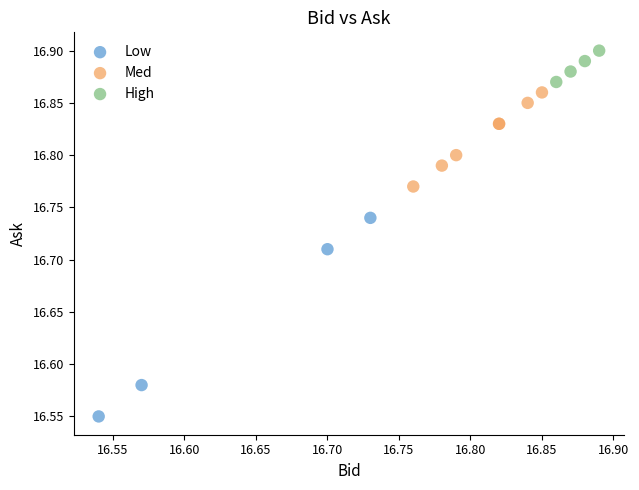

Which series has the widest spread of Y values?

Low